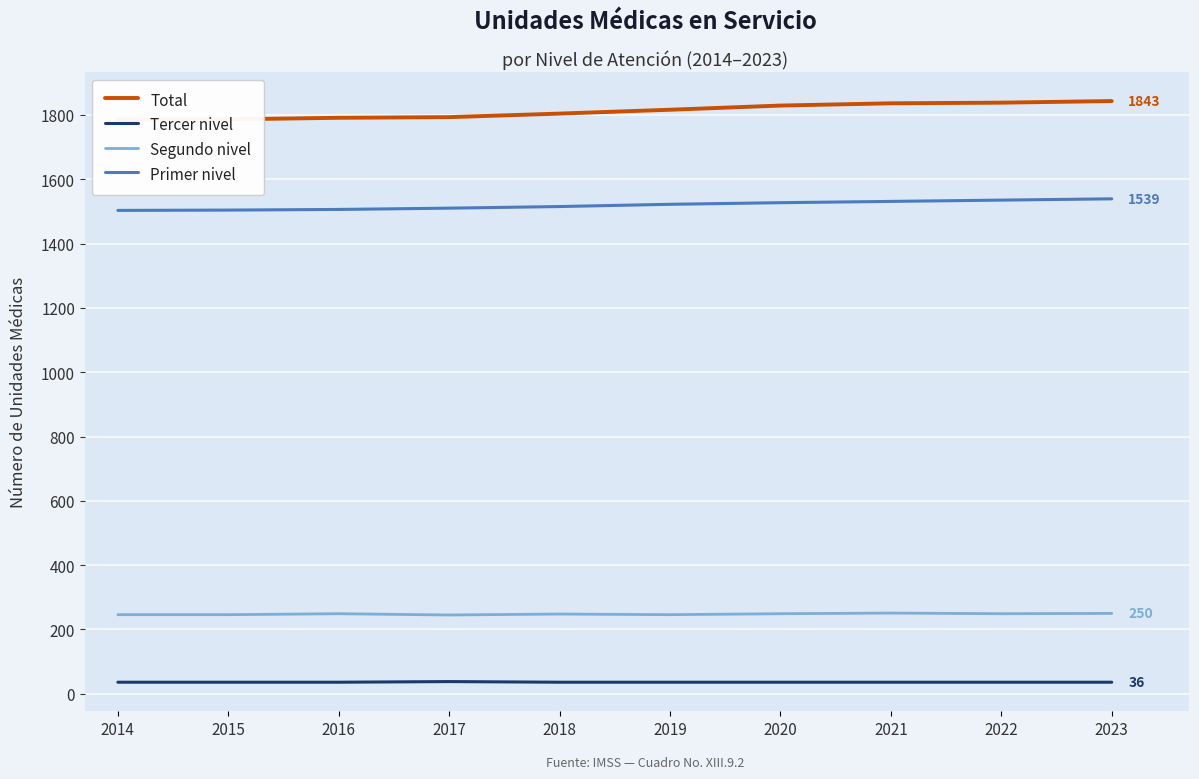

The value of Primer nivel at 2016 is 1506. True or false?

True